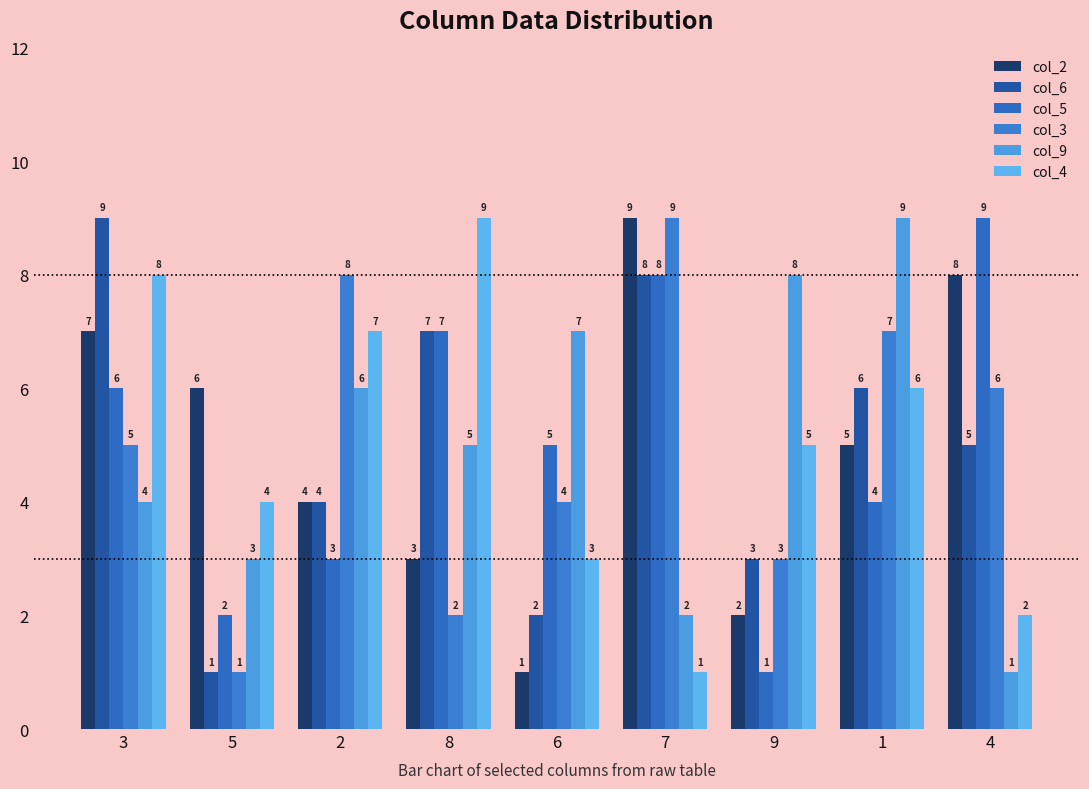

What is the difference between the second highest and second lowest values in the col_3 series?

6